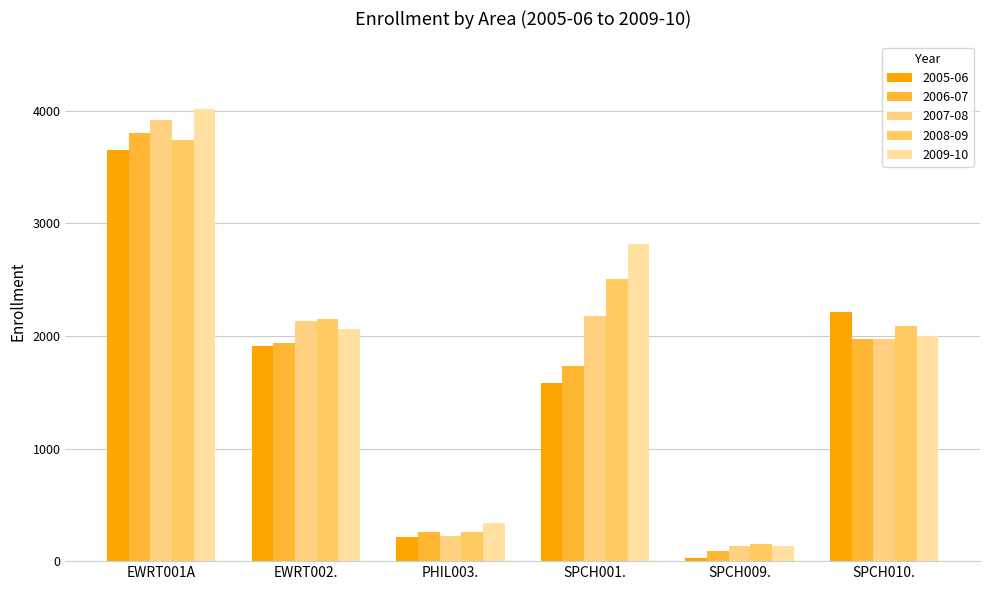

Which series has the largest total across all categories?

2009-10